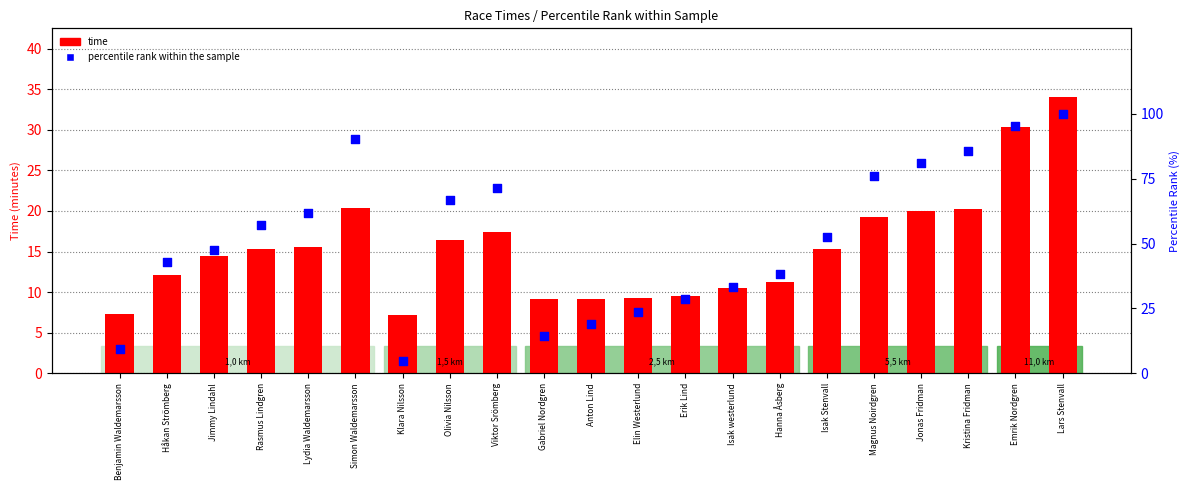

What are all the series names shown in the legend?

time, percentile rank within the sample